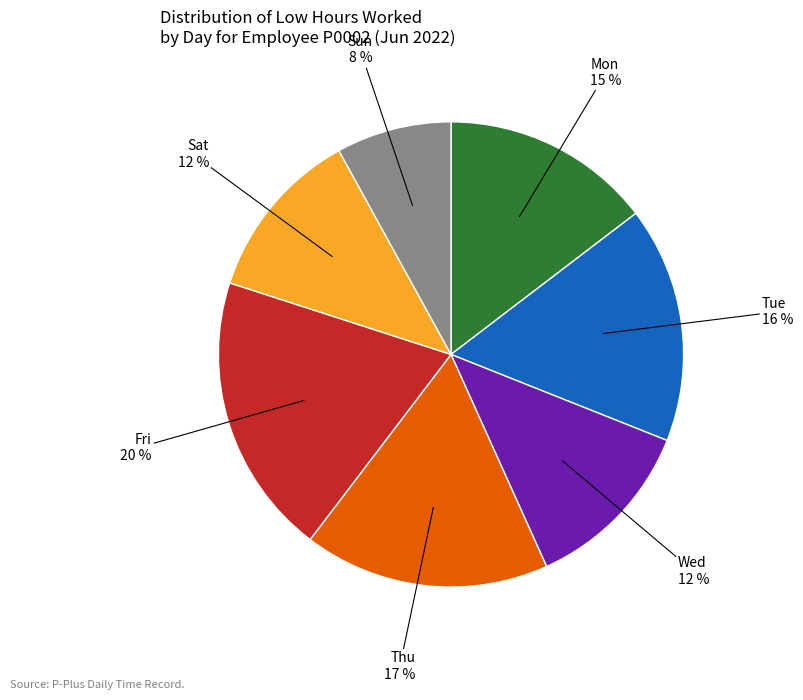

To the nearest percent, what is the average slice percentage?

14%